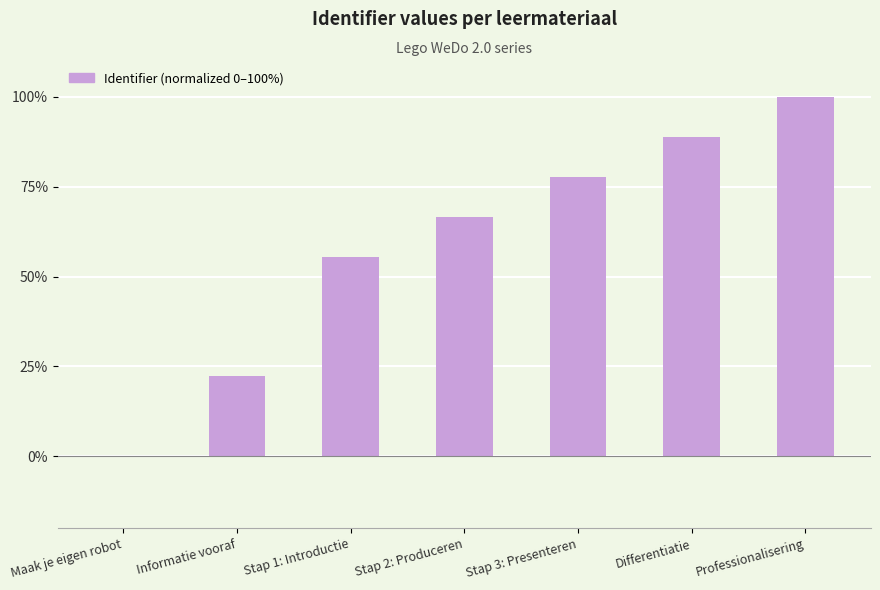

What is the ratio of the value at Stap 1: Introductie to the value at Stap 2: Produceren?

0.8